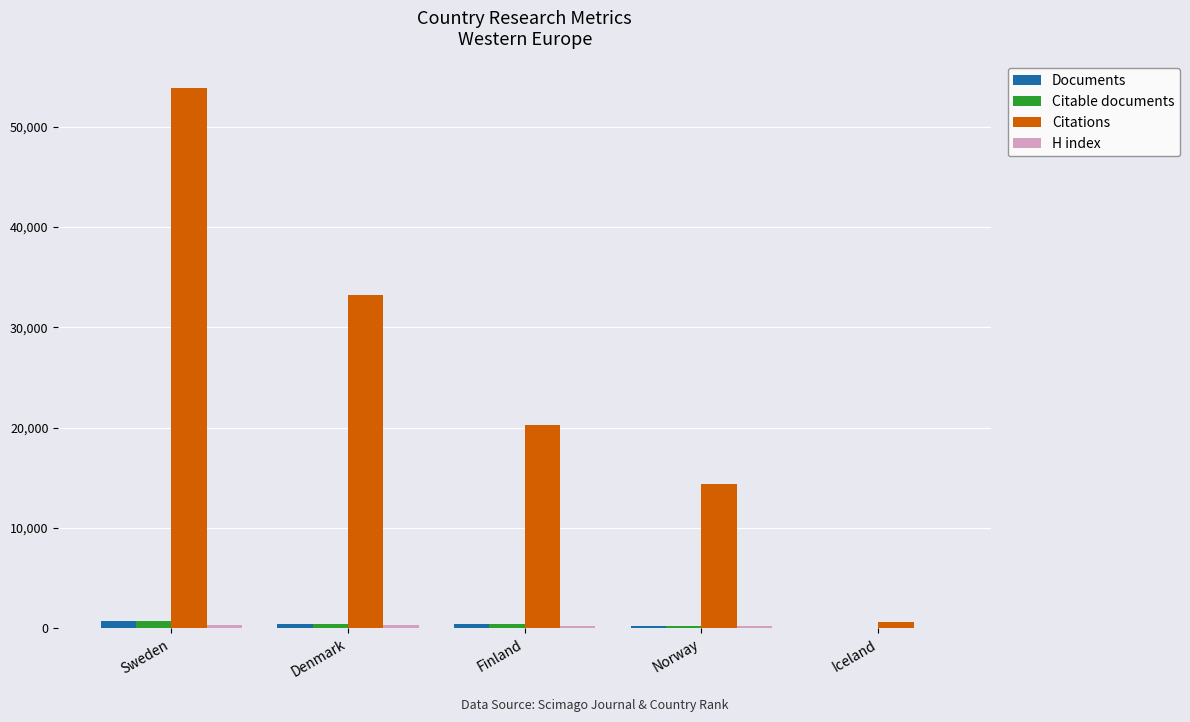

Between Denmark and Iceland, which series saw the biggest shift?

Citations